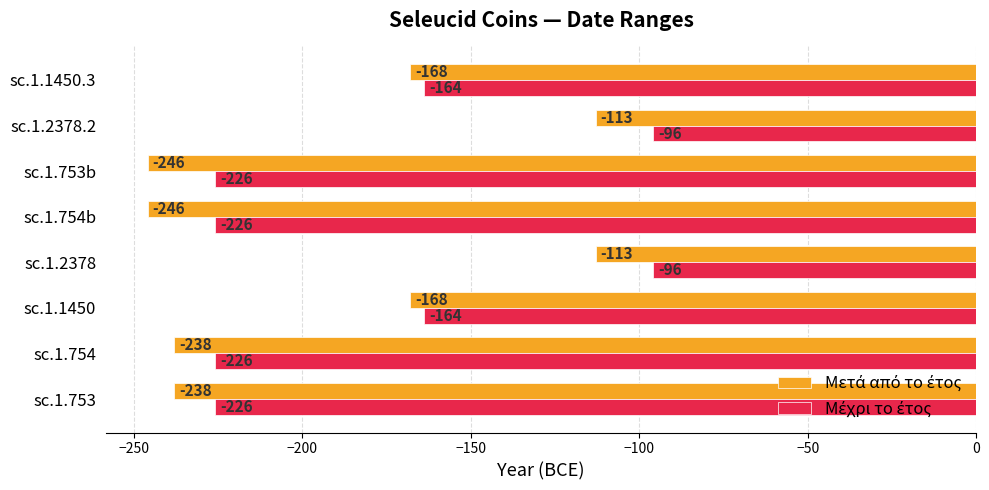

What is the total value across all series at sc.1.1450.3?

-332